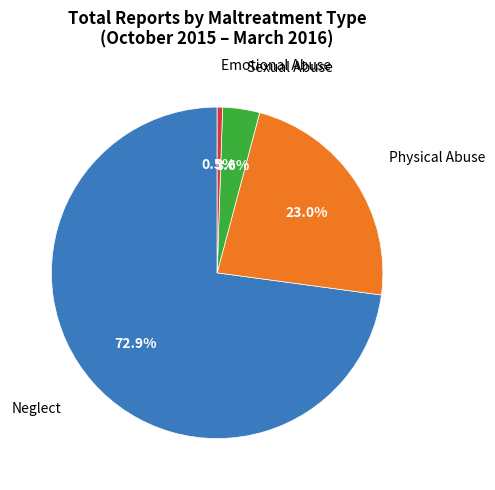

Does any single category account for the majority?

Yes